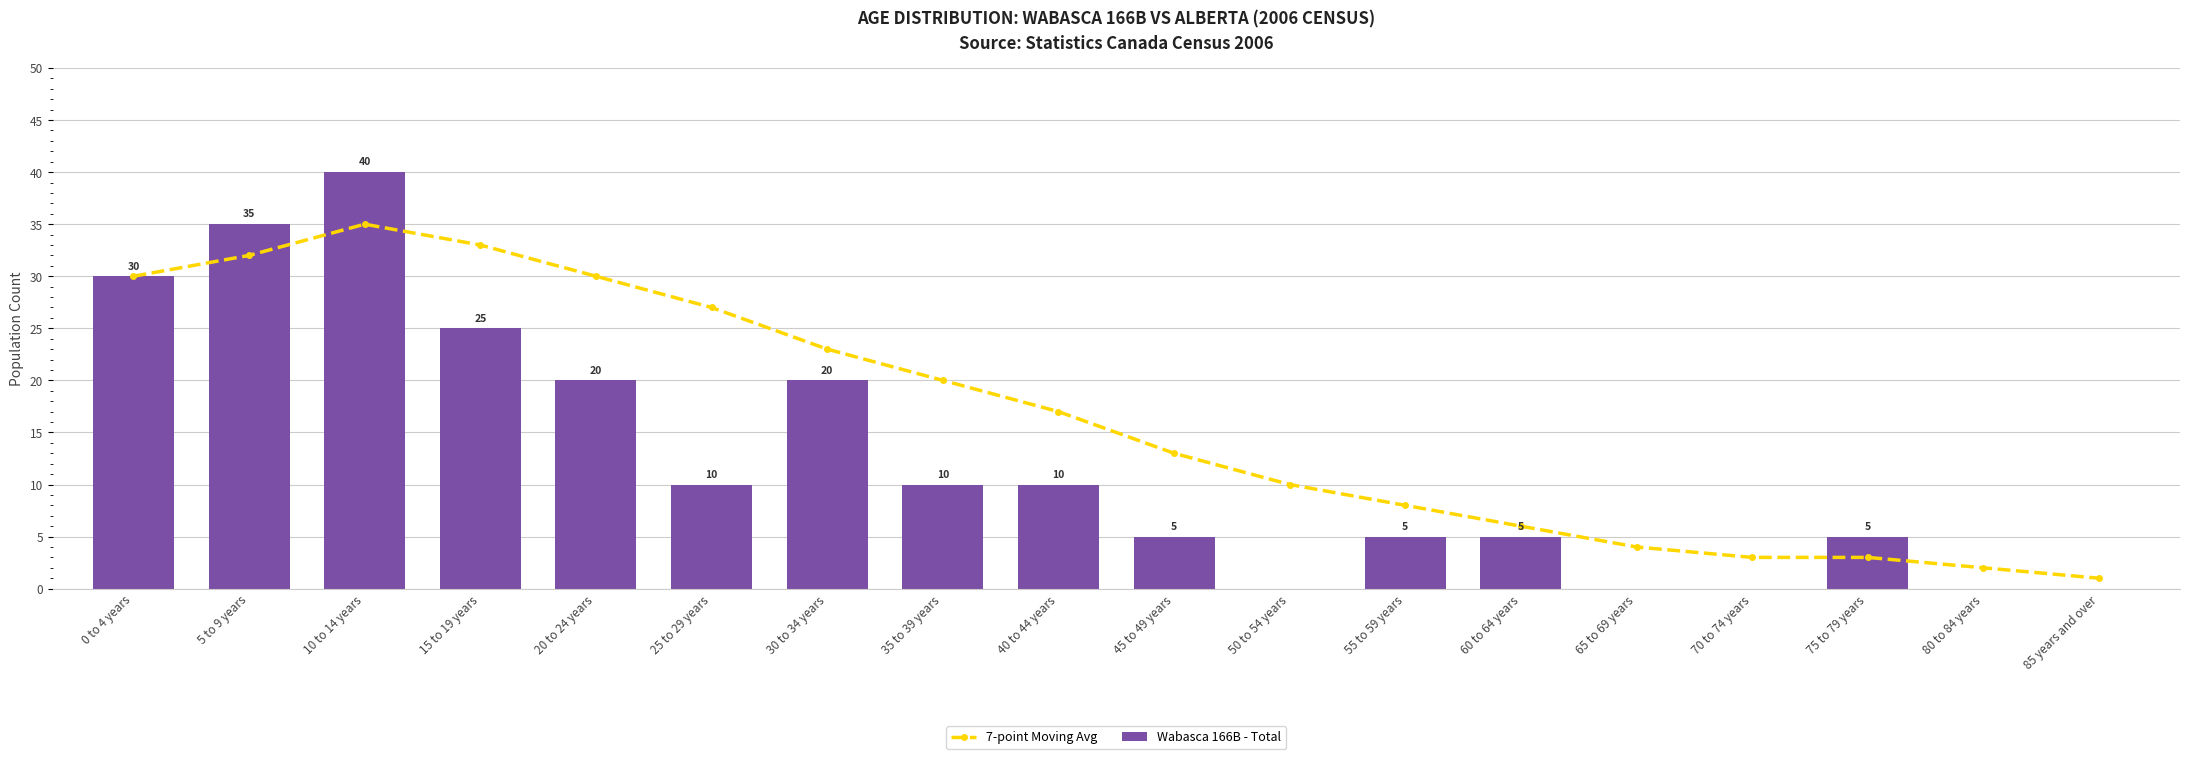

At 70 to 74 years, list the series in order from largest to smallest.

7-point Moving Avg, Wabasca 166B - Total